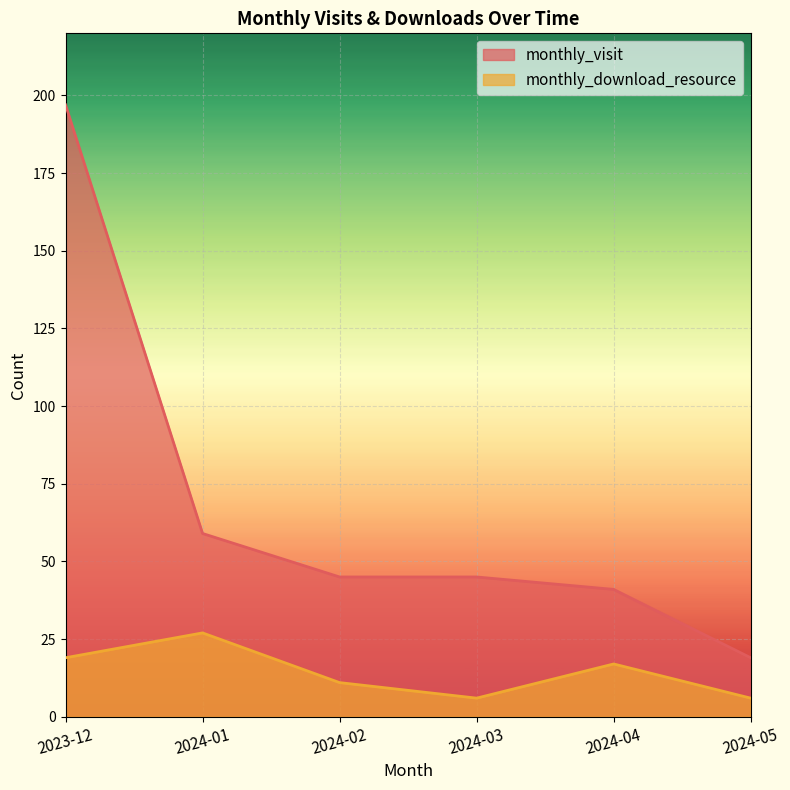

At which label does monthly_download_resource reach its peak?

2024-01